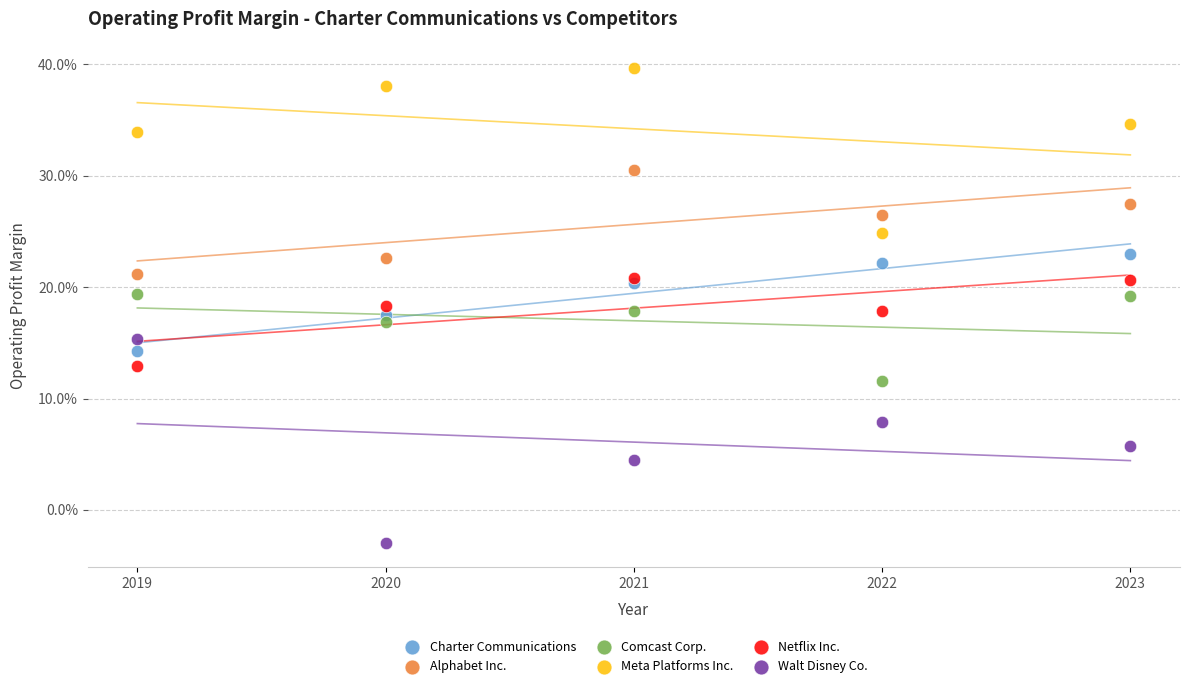

What are all the series names shown in the legend?

Charter Communications, Alphabet Inc., Comcast Corp., Meta Platforms Inc., Netflix Inc., Walt Disney Co.